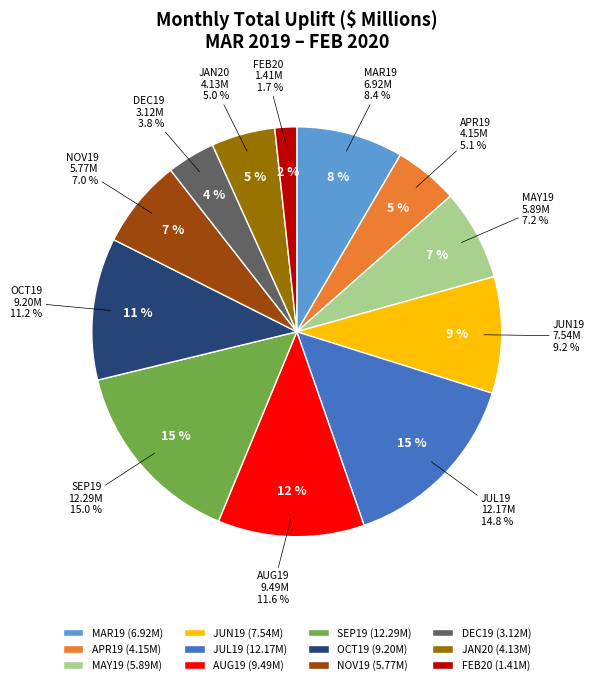

What portion of the pie excludes JUN19?

90.8%